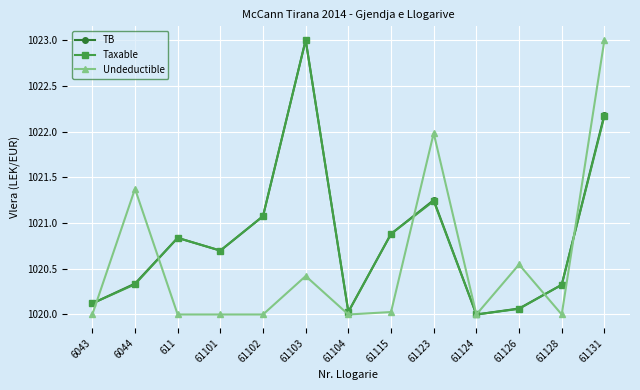

What is the label of the 6th point from the right?

61115